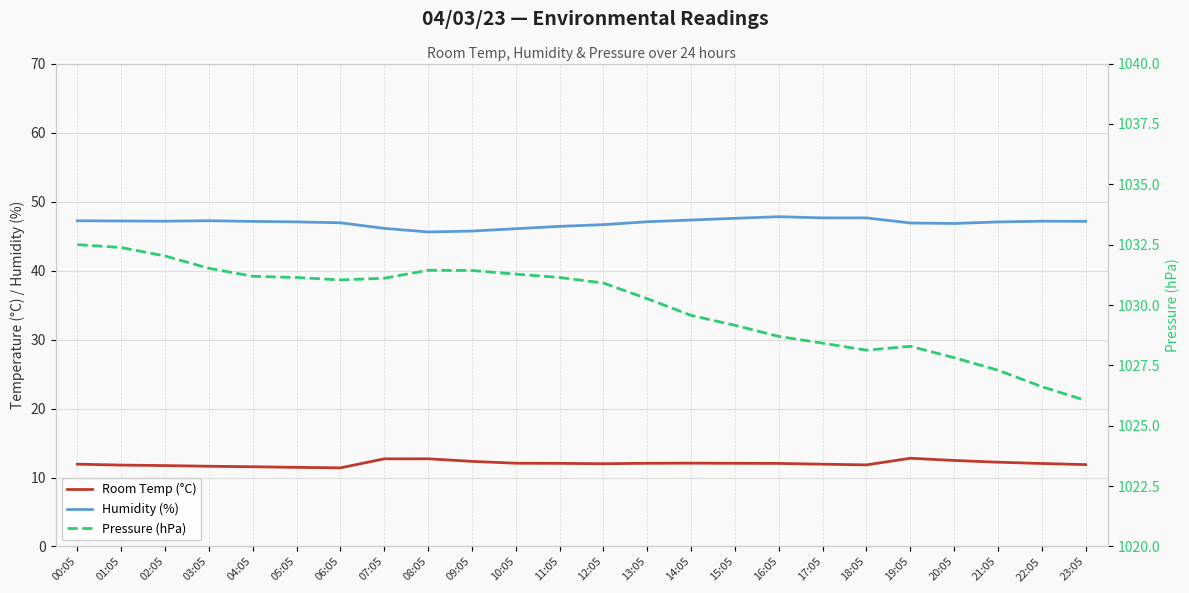

What is the difference between the maximum and minimum values in the Humidity (%) series?

2.2